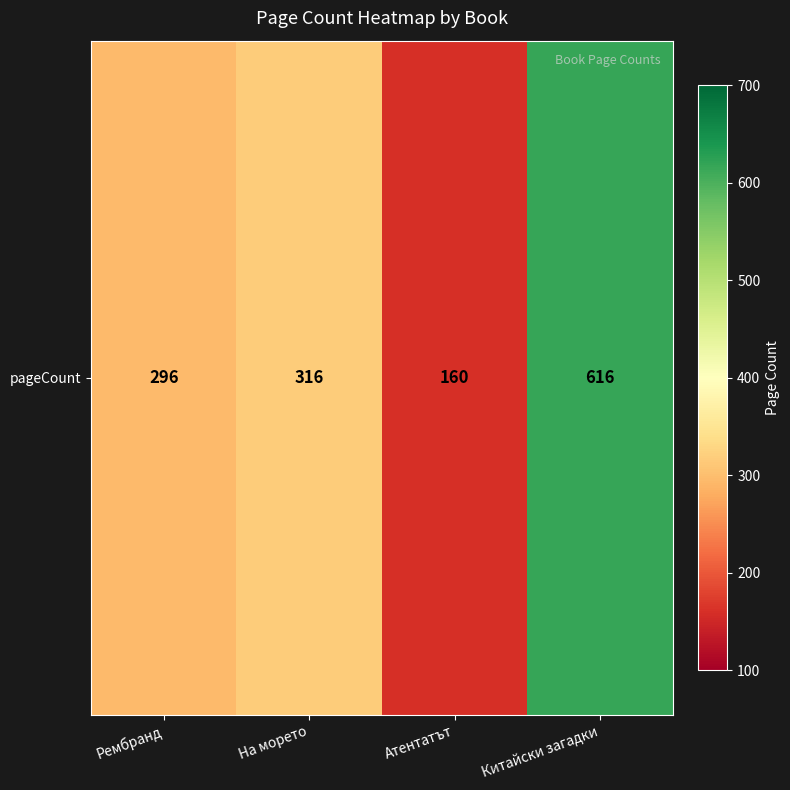

At which label is the value closest to 388?

На морето